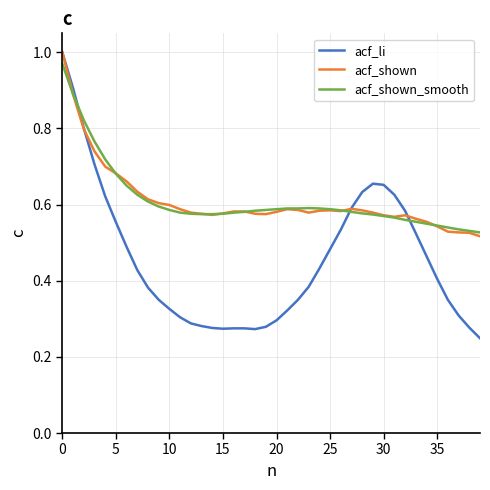

Which series has the largest range (max minus min)?

acf_li